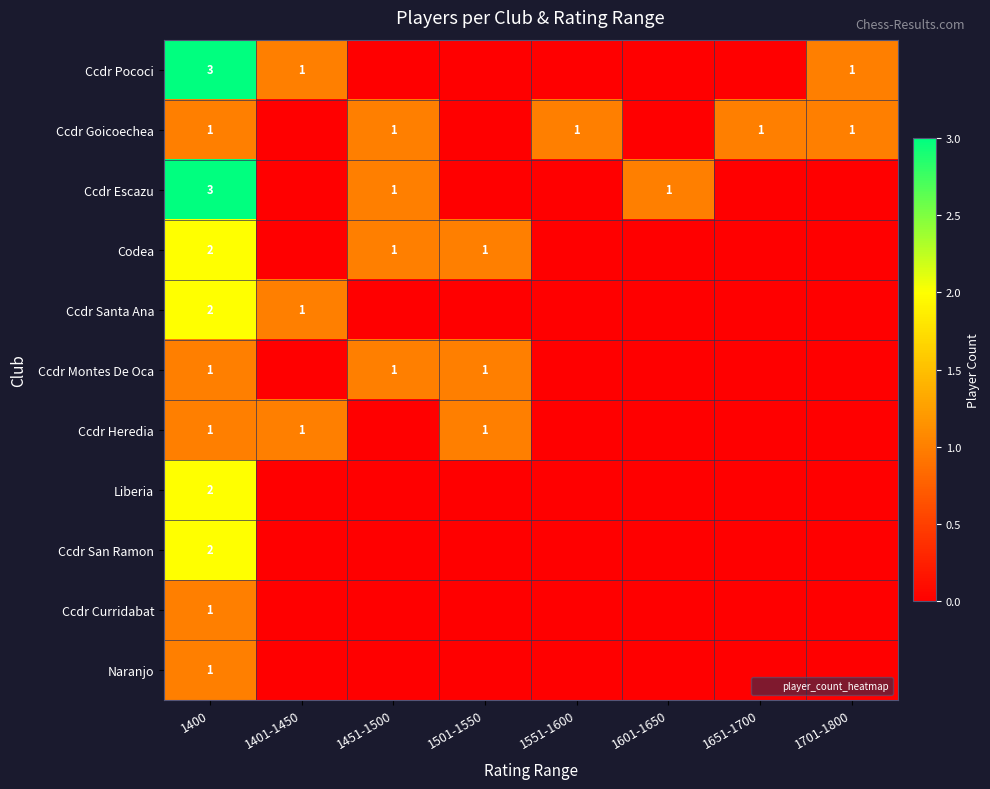

The Ccdr Curridabat series shows 0 at 1651-1700. True or false?

True